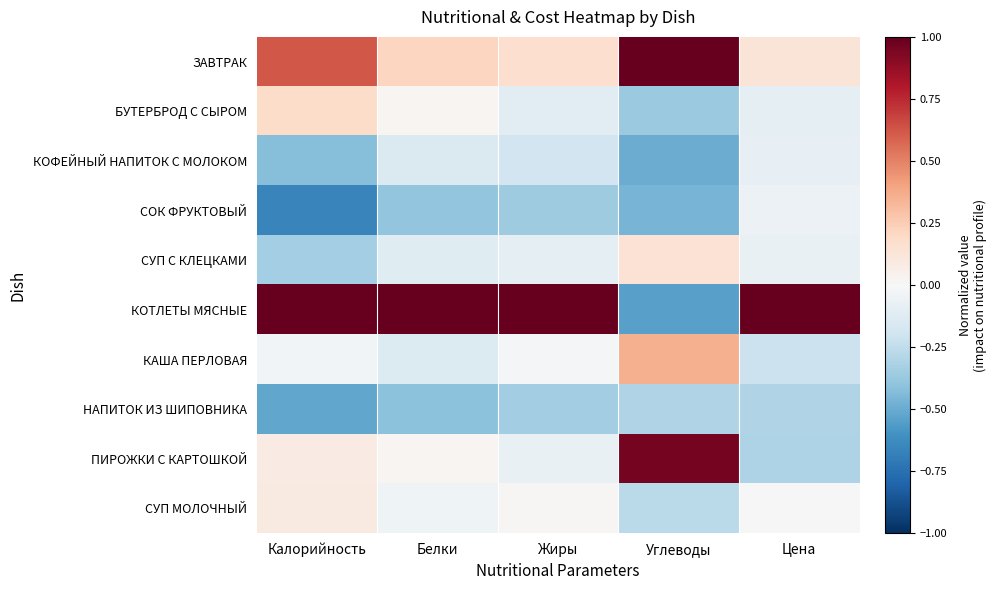

Reading left to right, list all the values displayed in this chart.

ЗАВТРАК: Калорийность=0.6	Белки=0.2	Жиры=0.2	Углеводы=1.0	Цена=0.1
БУТЕРБРОД С СЫРОМ: Калорийность=0.2	Белки=0.0	Жиры=-0.1	Углеводы=-0.4	Цена=-0.1
КОФЕЙНЫЙ НАПИТОК С МОЛОКОМ: Калорийность=-0.4	Белки=-0.1	Жиры=-0.2	Углеводы=-0.5	Цена=-0.1
СОК ФРУКТОВЫЙ: Калорийность=-0.7	Белки=-0.4	Жиры=-0.4	Углеводы=-0.5	Цена=-0.1
СУП С КЛЕЦКАМИ: Калорийность=-0.3	Белки=-0.1	Жиры=-0.1	Углеводы=0.1	Цена=-0.1
КОТЛЕТЫ МЯСНЫЕ: Калорийность=1.0	Белки=1.0	Жиры=1.0	Углеводы=-0.5	Цена=1.0
КАША ПЕРЛОВАЯ: Калорийность=-0.0	Белки=-0.1	Жиры=-0.0	Углеводы=0.4	Цена=-0.2
НАПИТОК ИЗ ШИПОВНИКА: Калорийность=-0.5	Белки=-0.4	Жиры=-0.3	Углеводы=-0.3	Цена=-0.3
ПИРОЖКИ С КАРТОШКОЙ: Калорийность=0.1	Белки=0.0	Жиры=-0.1	Углеводы=1.0	Цена=-0.3
СУП МОЛОЧНЫЙ: Калорийность=0.1	Белки=-0.0	Жиры=0.0	Углеводы=-0.3	Цена=-0.0